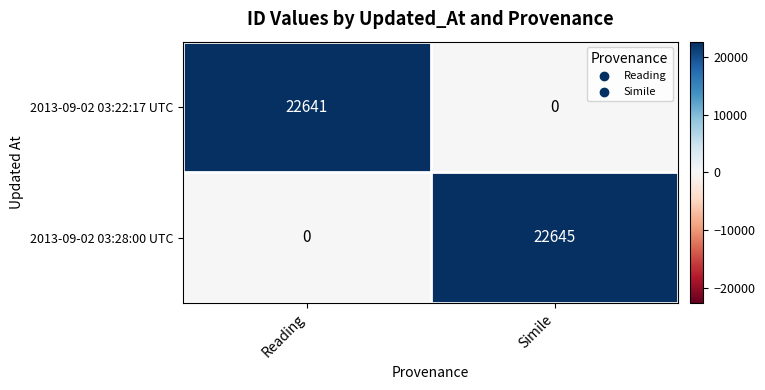

Which series has the widest spread of values?

2013-09-02 03:28:00 UTC